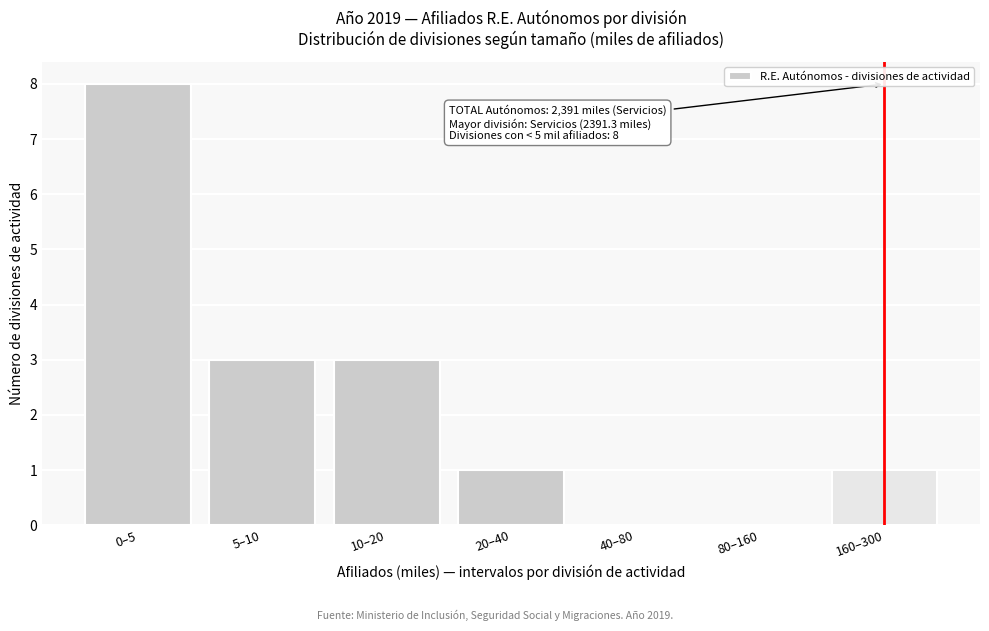

Reading left to right, what are all the values shown in this chart?

0–5=8	5–10=3	10–20=3	20–40=1	40–80=0	80–160=0	160–300=1